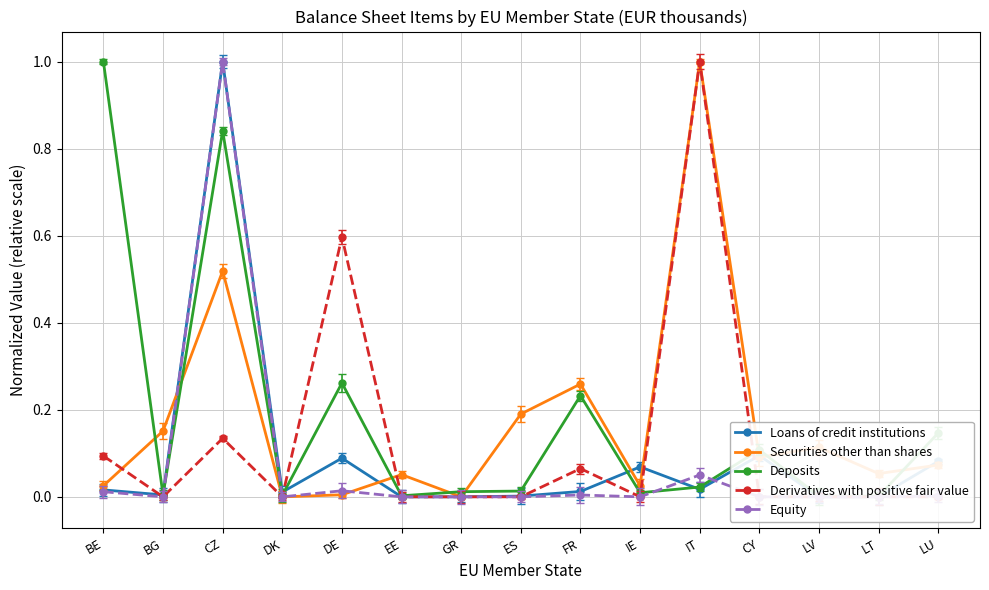

At which category is the sum across all series the highest?

CZ